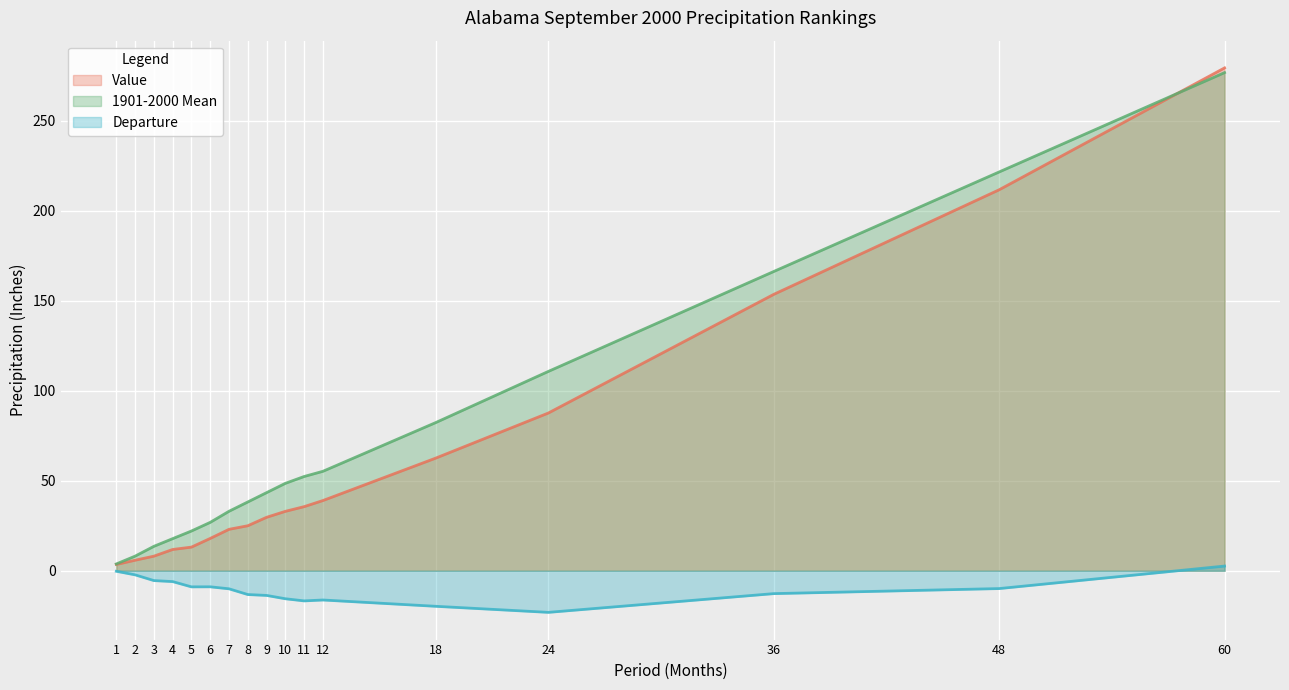

At how many categories does at least one series exceed 263?

1